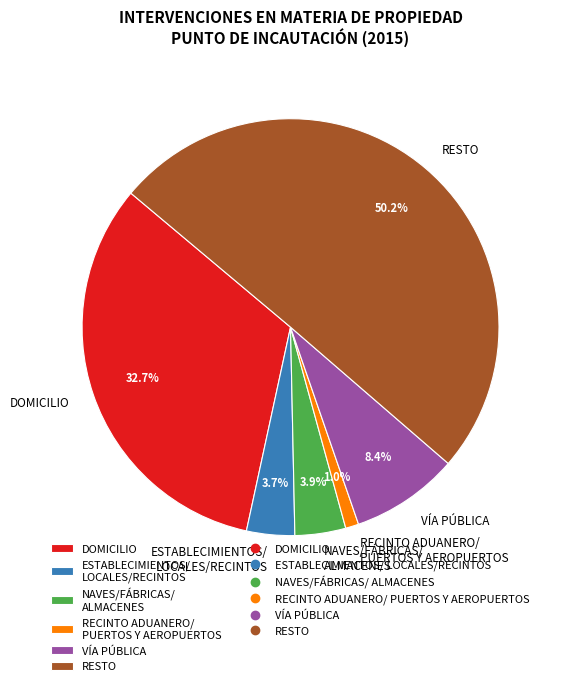

Which category accounts for the majority?

RESTO